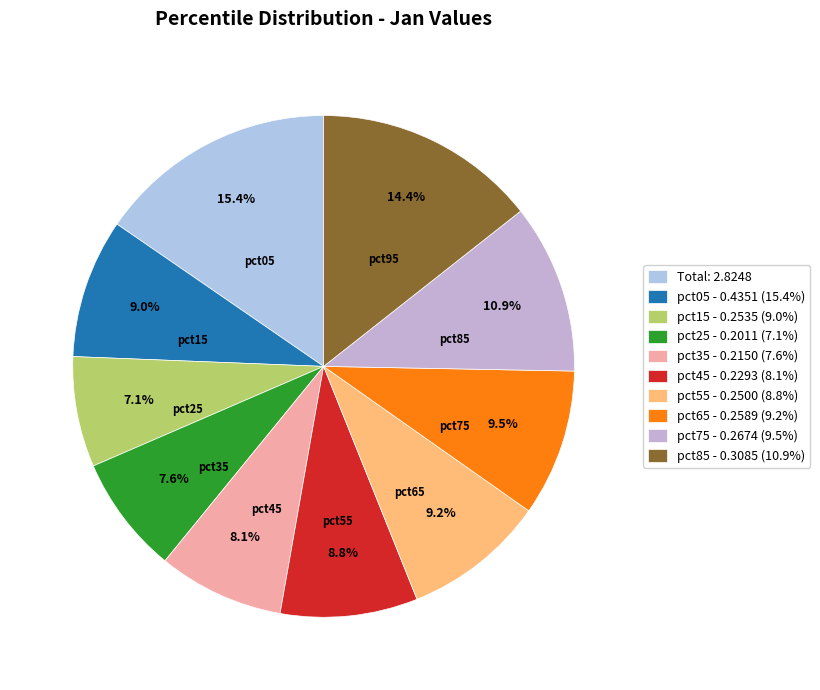

Count the number of slices in the pie.

10